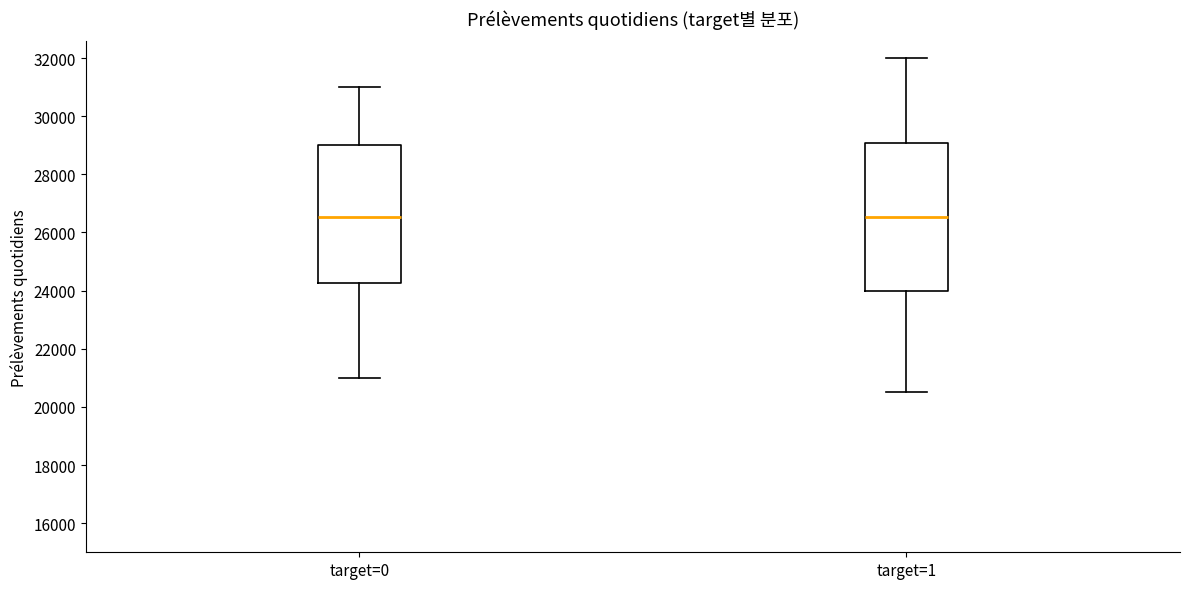

Where does the upper whisker of the box for target=0 end on the y-axis? The values are not printed on the chart, so give them approximately, as read against the axis.

31000